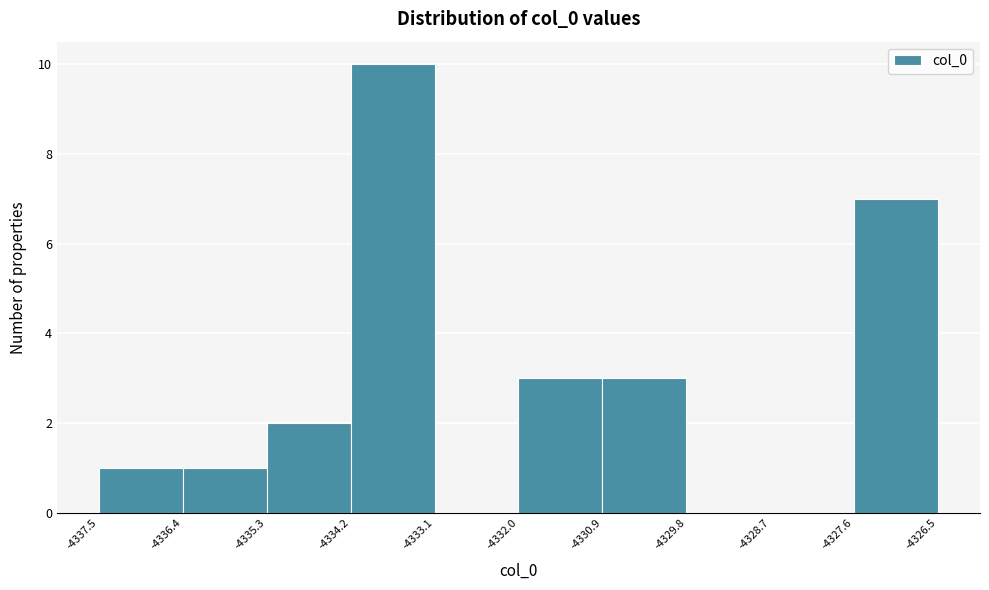

Over which range of the x-axis is the bar tallest?

-4334.2 to -4333.1